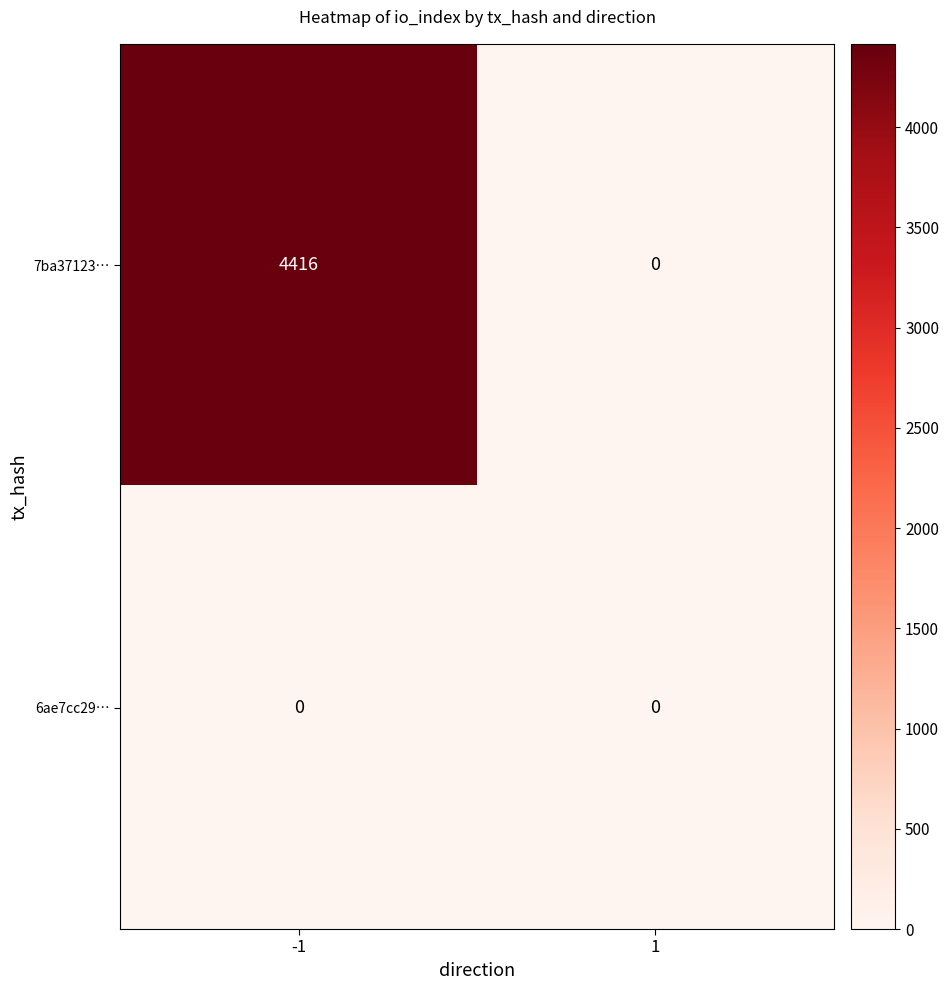

At how many categories does at least one series exceed 1162?

1